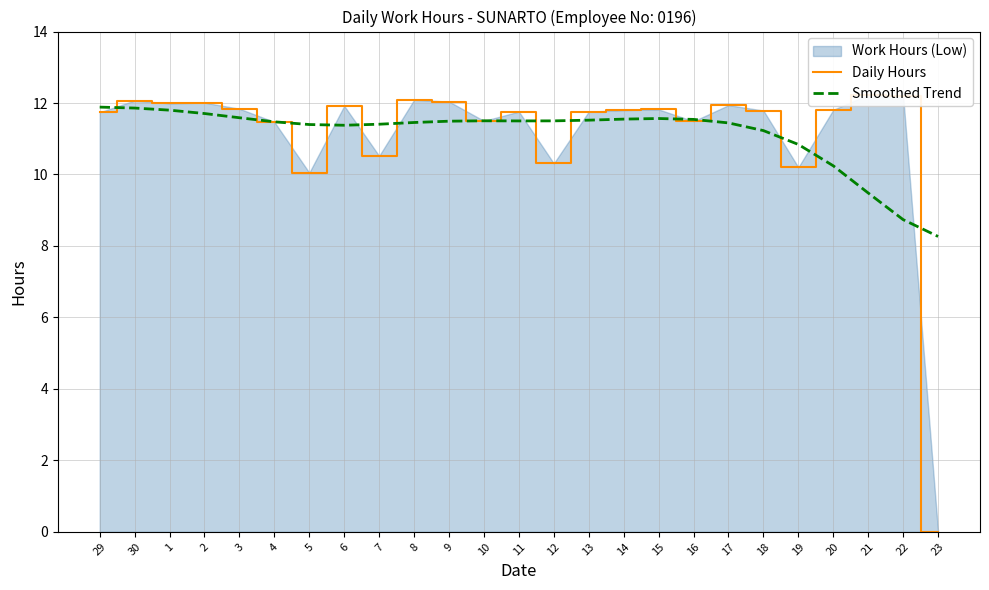

At which category is the sum across all series the highest?

30